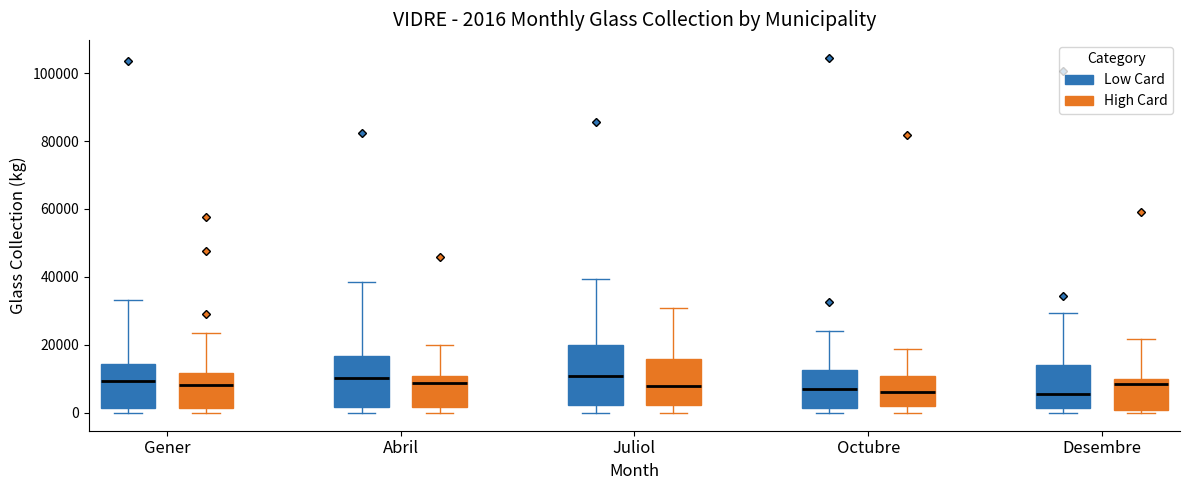

Which box is the tallest, from its lower edge to its upper edge?

Juliol (Low Card)